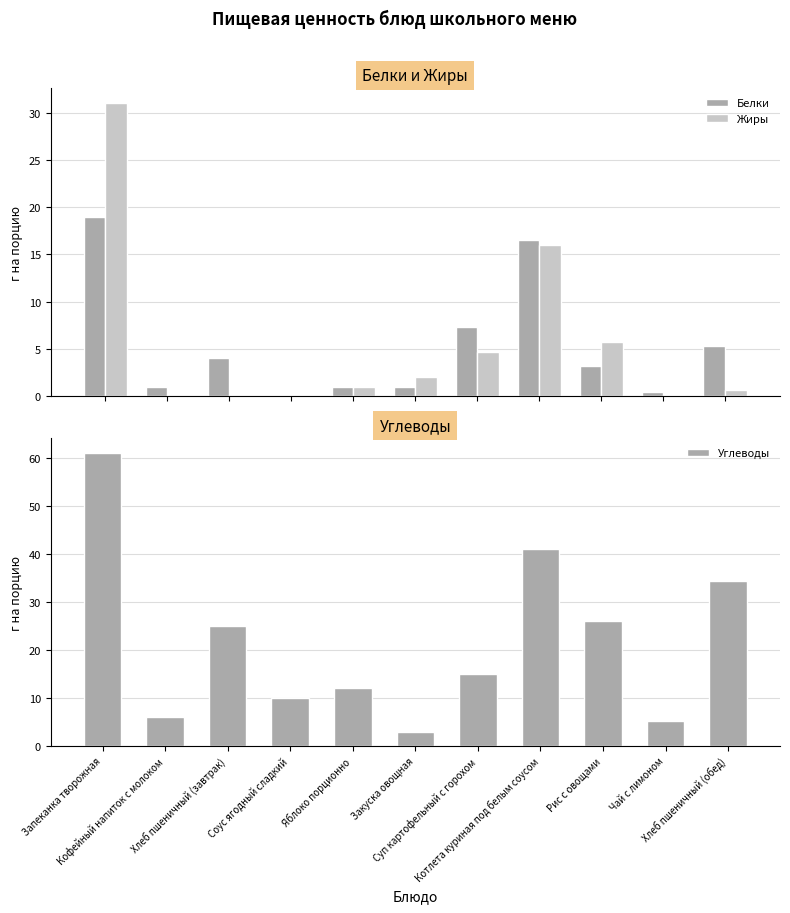

What value does the Углеводы series have at Котлета куриная под белым соусом?

40.9